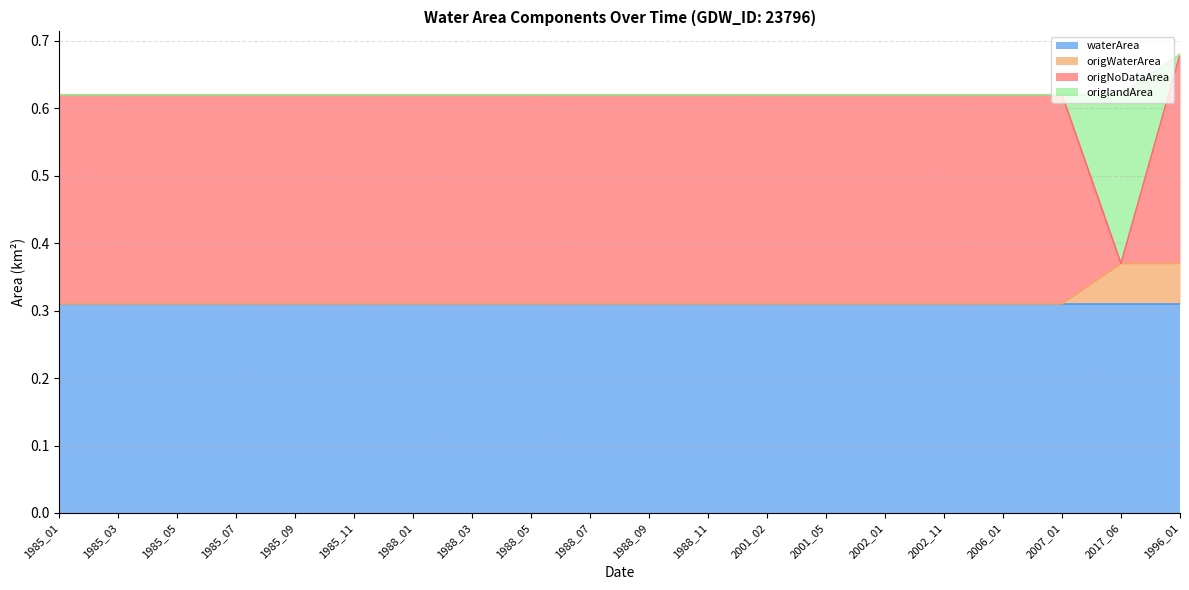

Which series has the largest total across all categories?

waterArea